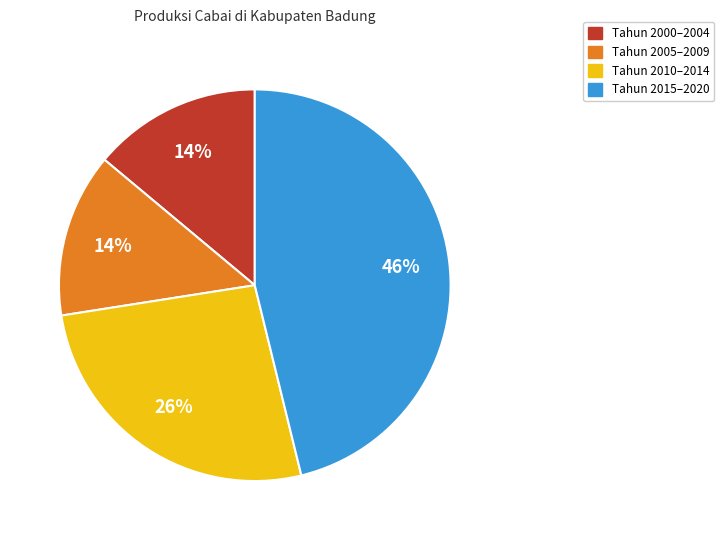

Do Tahun 2005–2009 and Tahun 2010–2014 together represent more than half of the pie?

No